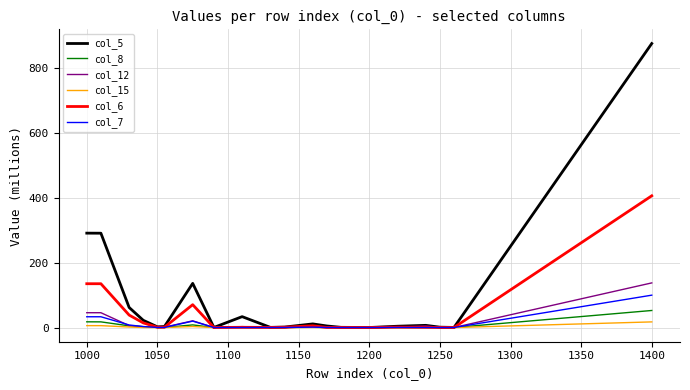

After their last crossing, which series has the higher values: col_7 or col_15?

col_7